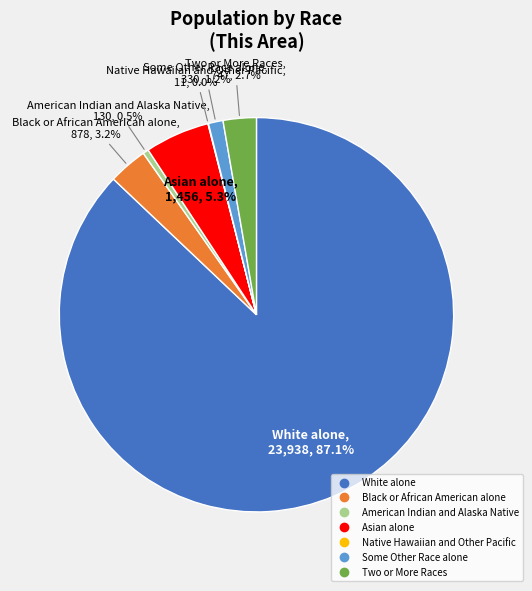

True or false: Black or African American alone accounts for 14% of the total.

False